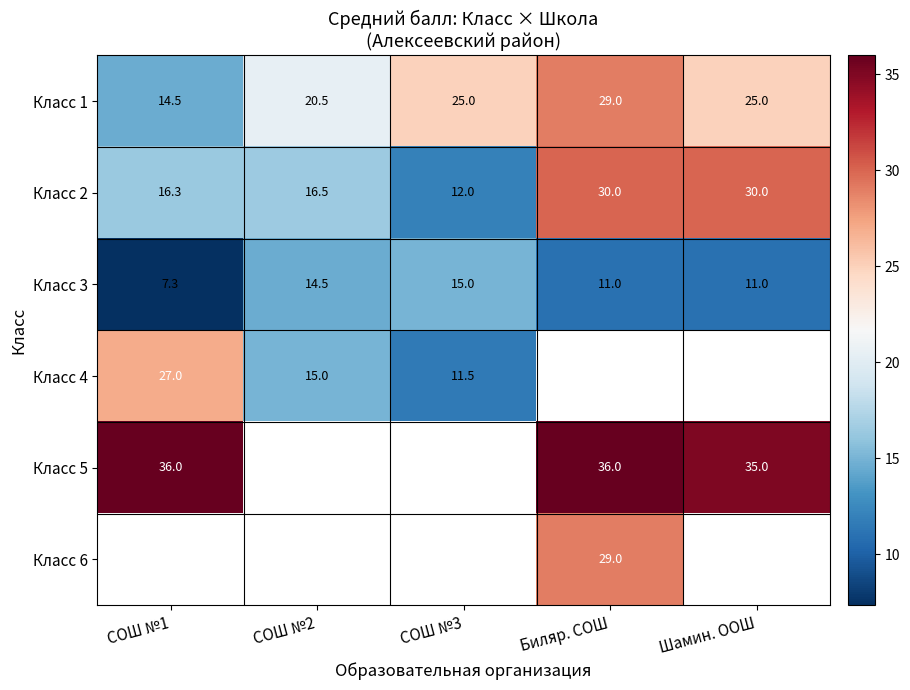

What is the sum of the Класс 4 values at СОШ №1 and СОШ №2?

42.0